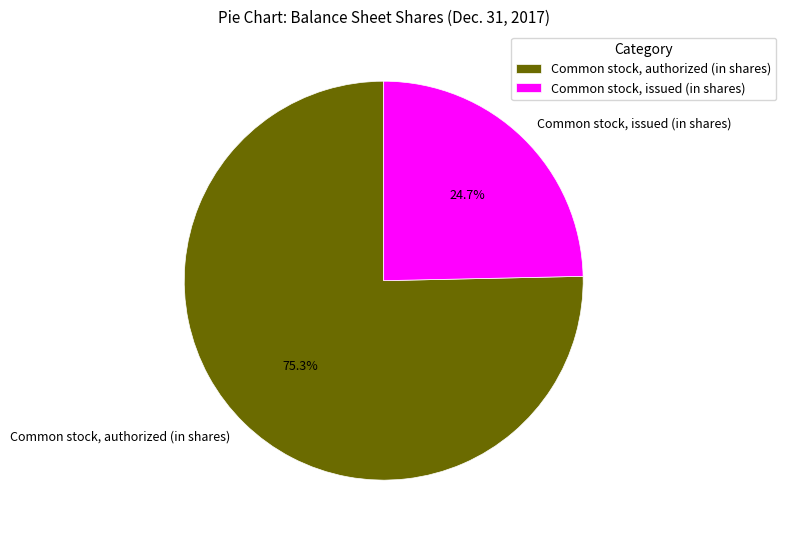

Rank the categories by value from highest to lowest.

Common stock, authorized (in shares), Common stock, issued (in shares)